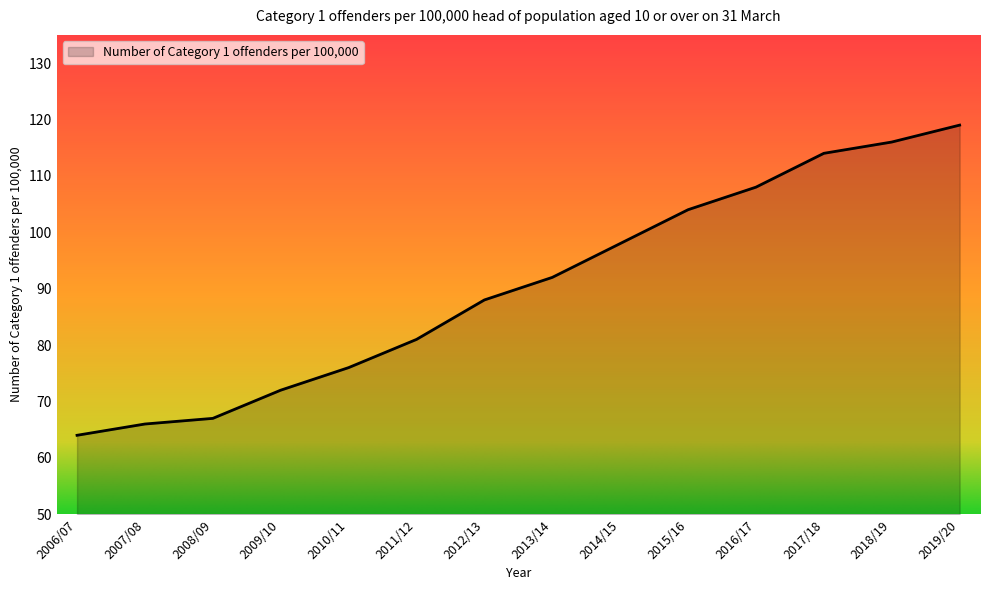

Rank the categories by value from highest to lowest.

2019/20, 2018/19, 2017/18, 2016/17, 2015/16, 2014/15, 2013/14, 2012/13, 2011/12, 2010/11, 2009/10, 2008/09, 2007/08, 2006/07